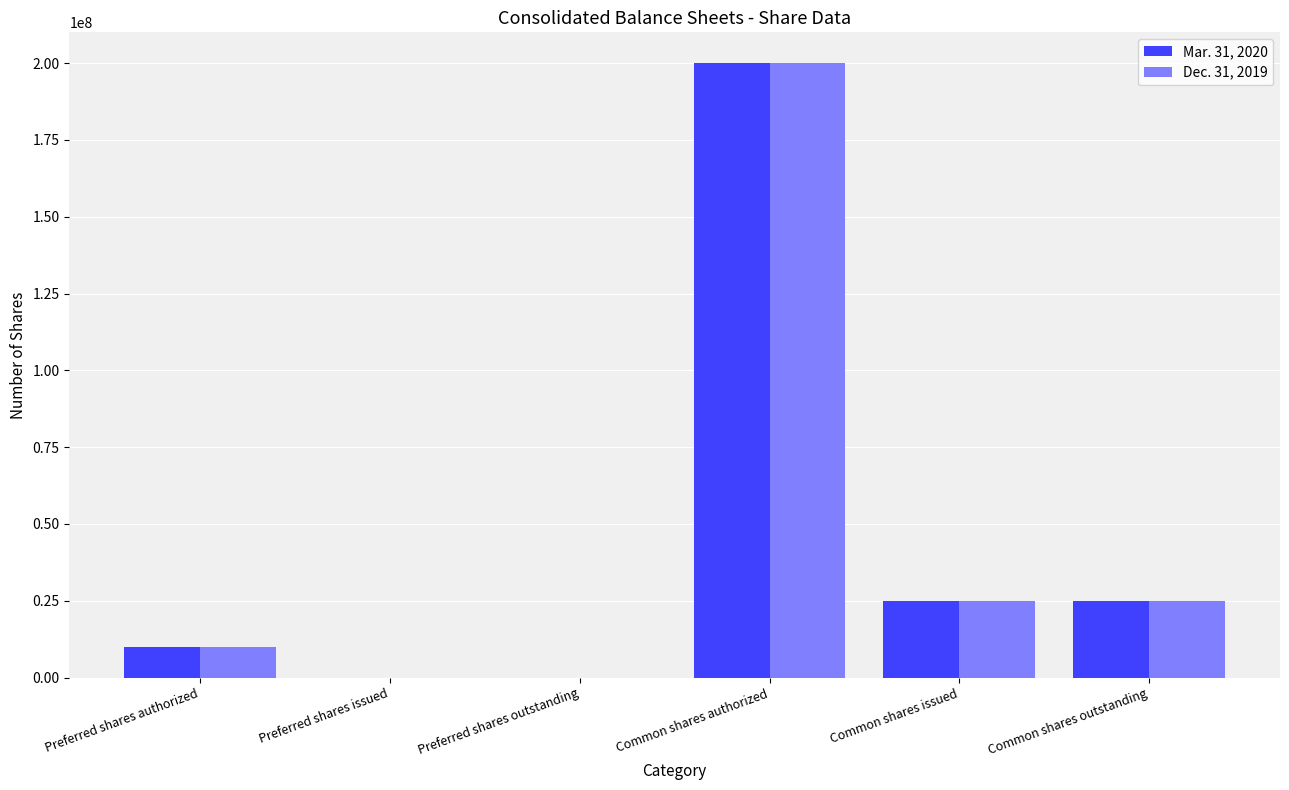

How many groups of bars are there?

6